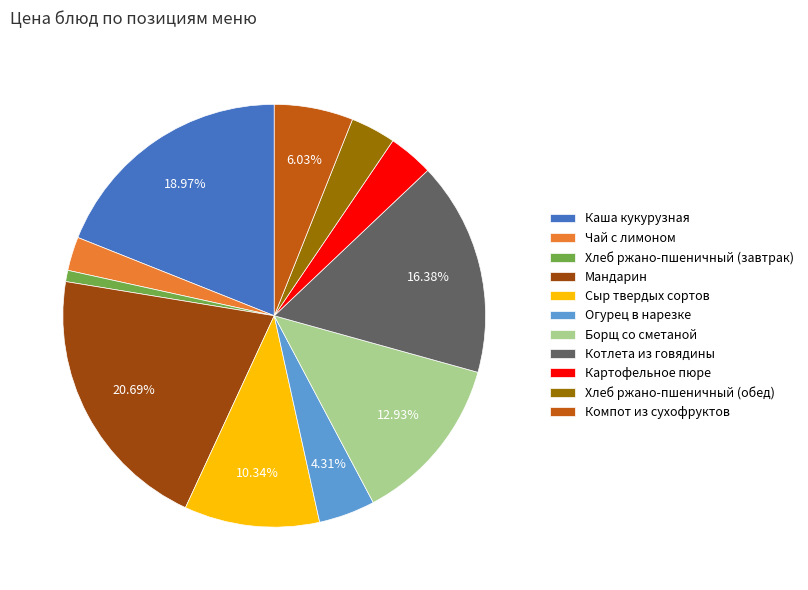

How many segments does this pie chart have?

11